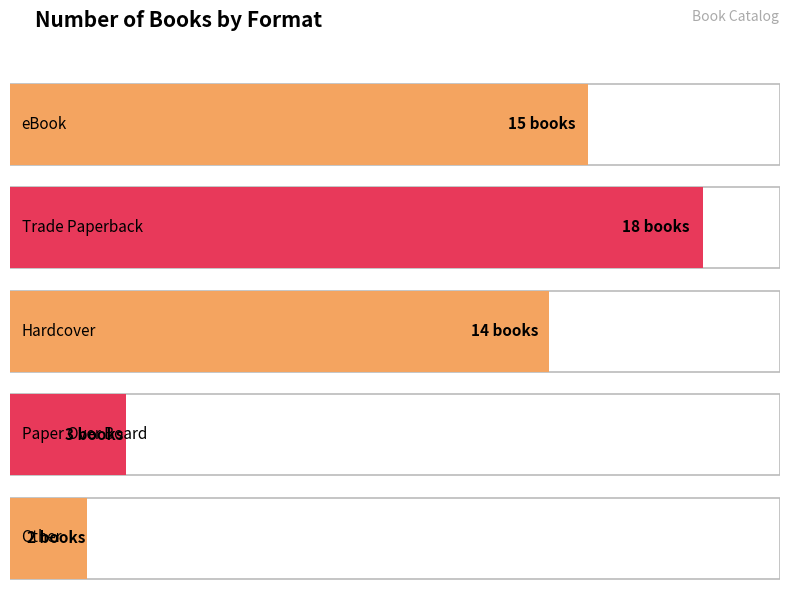

List the labels in order of value, largest first.

Trade Paperback, eBook, Hardcover, Paper Over Board, Other